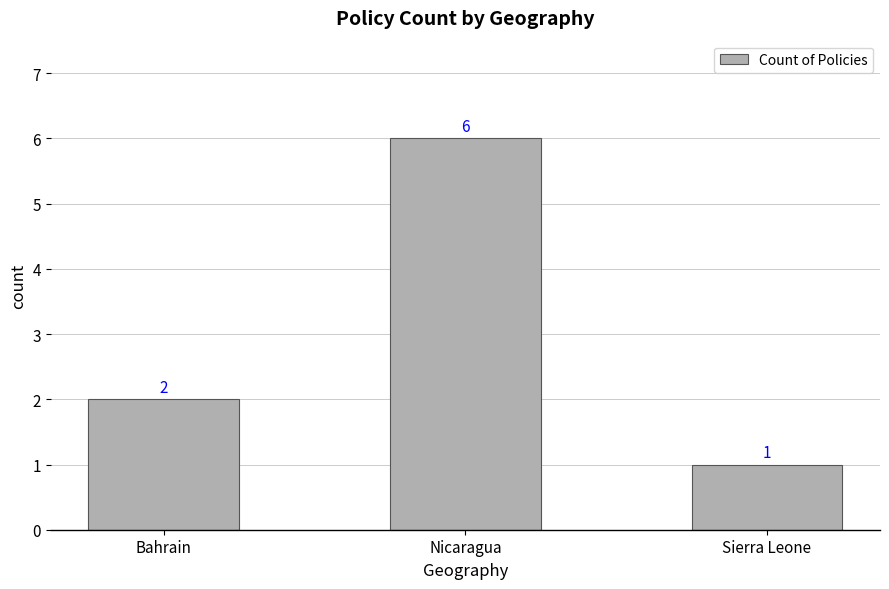

What is the sum of the values at Bahrain and Sierra Leone?

3